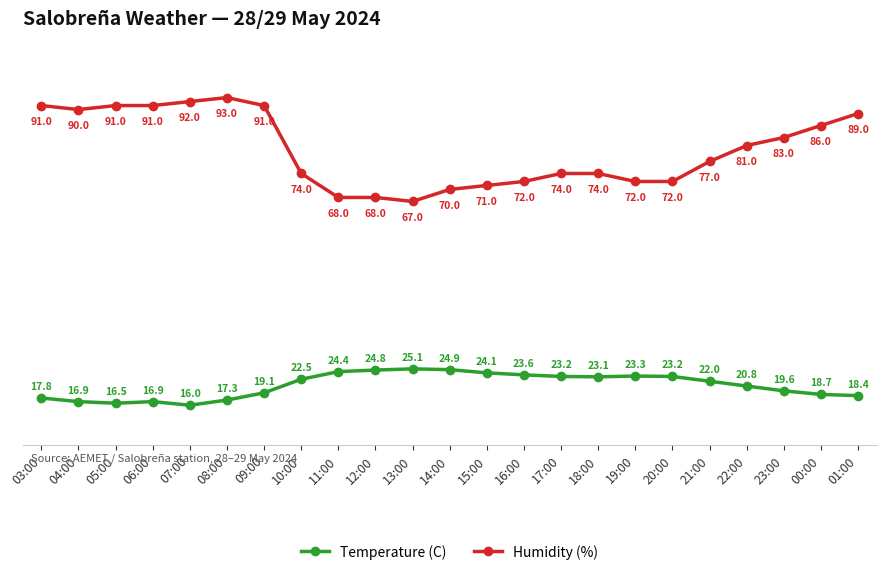

Is this an area chart (filled region under the line)?

No